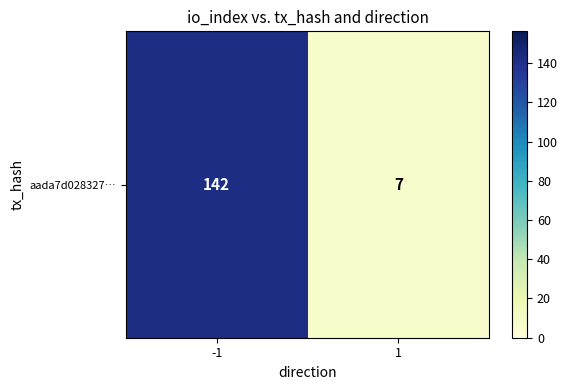

The value at -1 is 86. True or false?

False